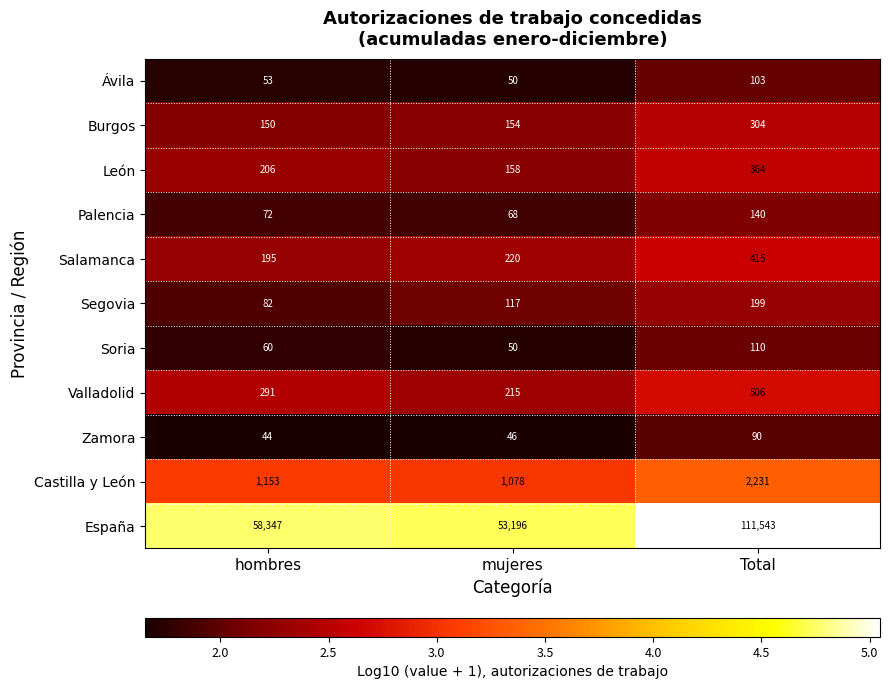

What is the average value of the Ávila series?

69